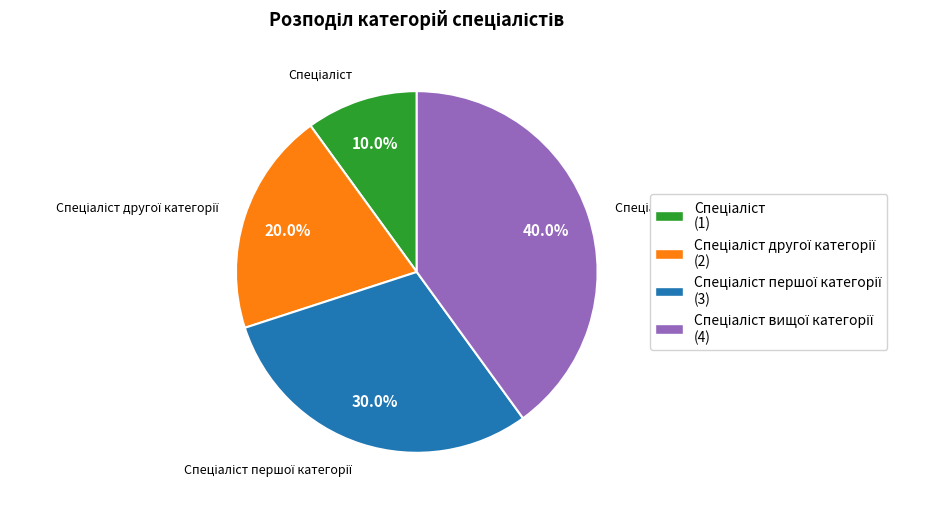

How many slices are in this pie chart?

4